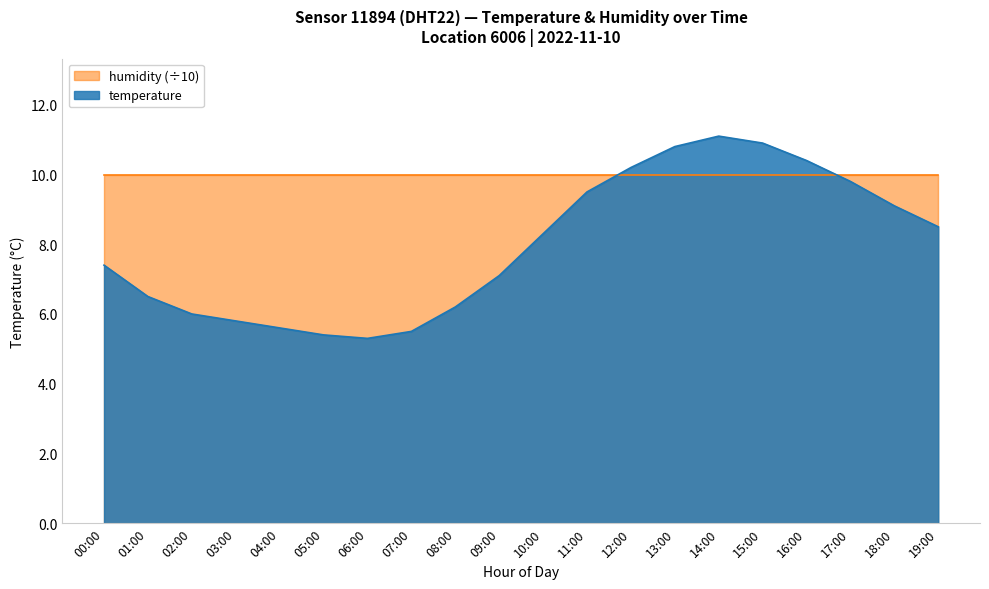

What is the ratio of the value at 08:00 to the value at 17:00?

0.6